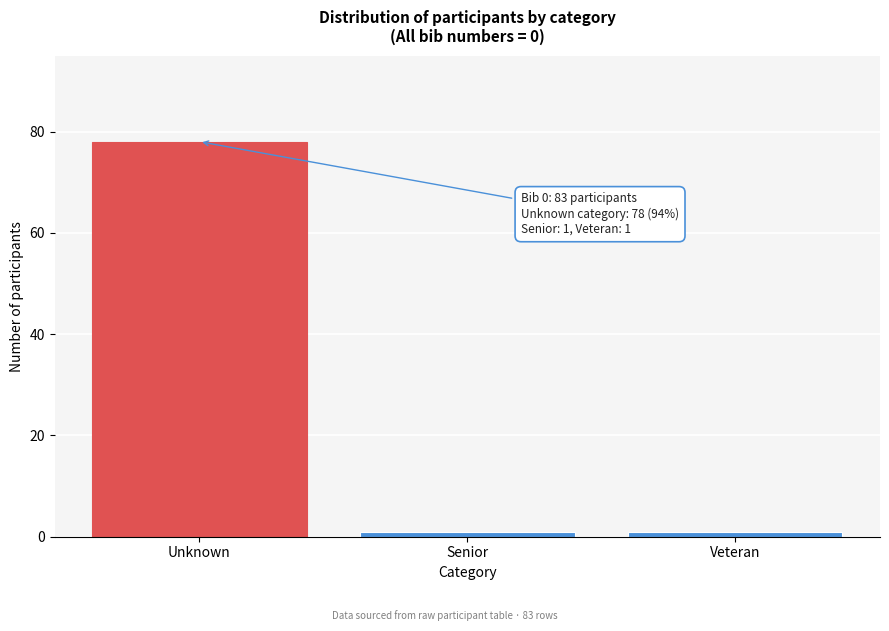

Reading right to left, transcribe all the data shown in this chart.

Veteran=1	Senior=1	Unknown=78